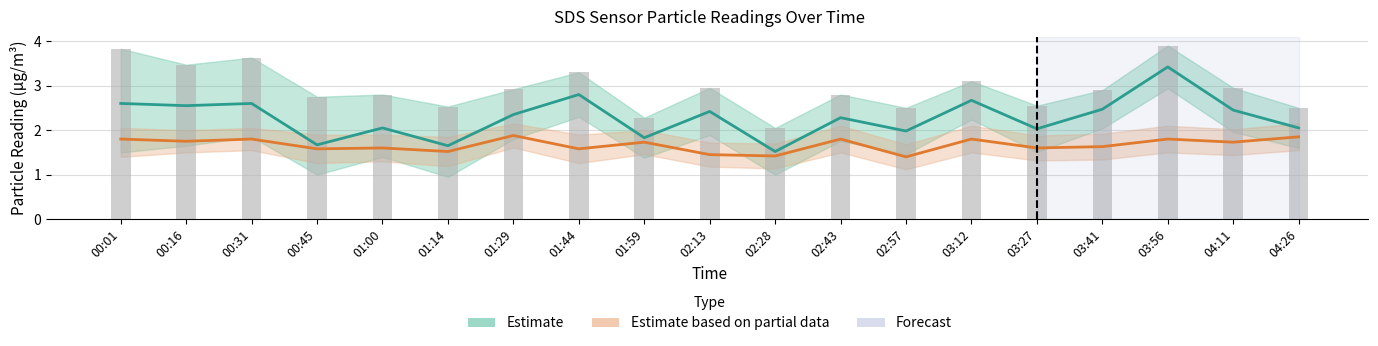

At how many categories does at least one series exceed 2?

14